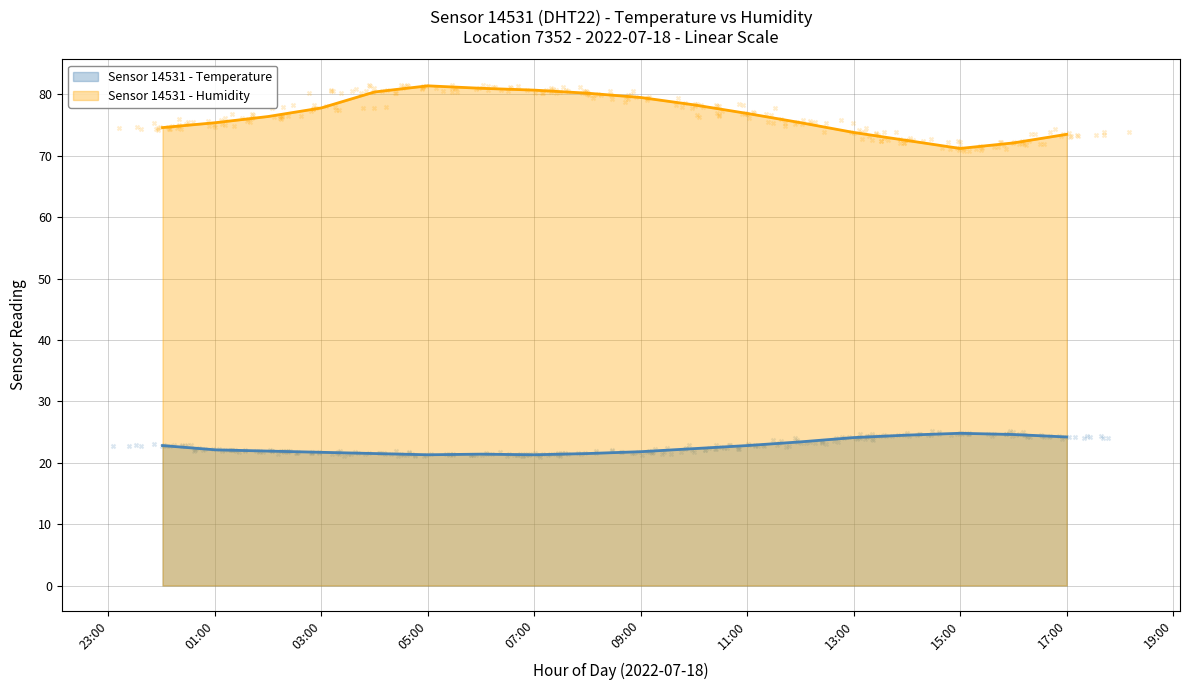

What are all the series names shown in the legend?

temperature, humidity